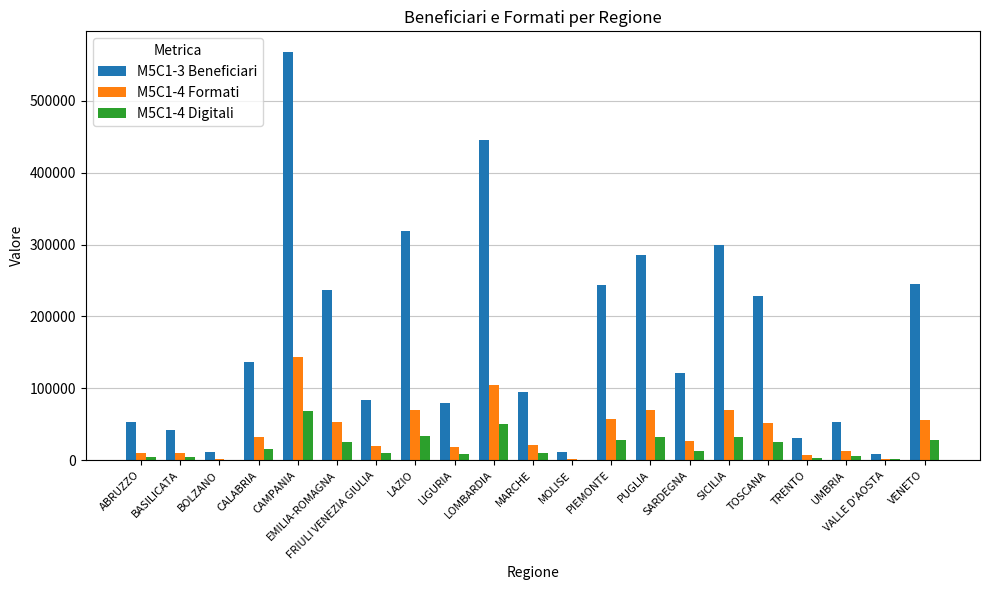

Which series has the largest total across all categories?

M5C1-3 Beneficiari